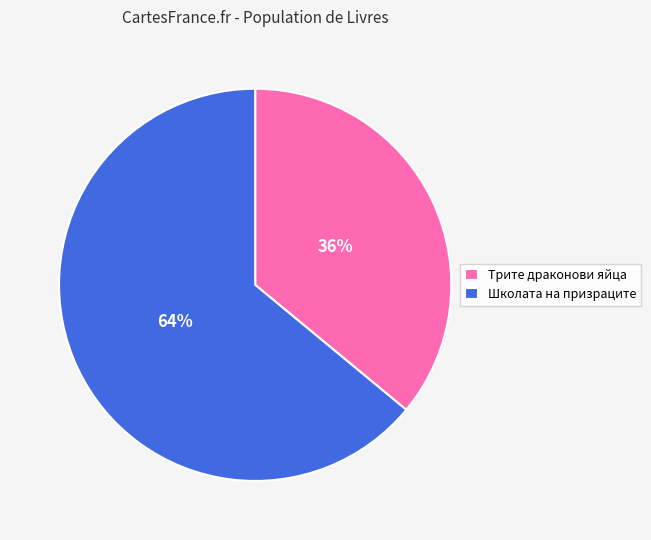

Is it true that Трите драконови яйца is 23% of the pie?

False